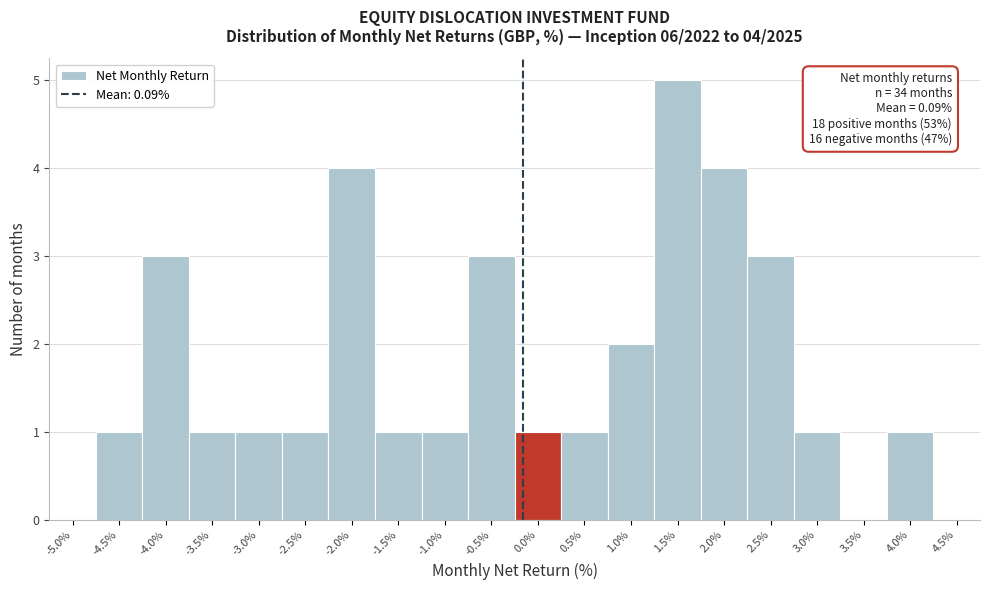

Reading left to right, transcribe all the data shown in this chart.

-5.0%=0	-4.5%=1	-4.0%=3	-3.5%=1	-3.0%=1	-2.5%=1	-2.0%=4	-1.5%=1	-1.0%=1	-0.5%=3	0.0%=1	0.5%=1	1.0%=2	1.5%=5	2.0%=4	2.5%=3	3.0%=1	3.5%=0	4.0%=1	4.5%=0